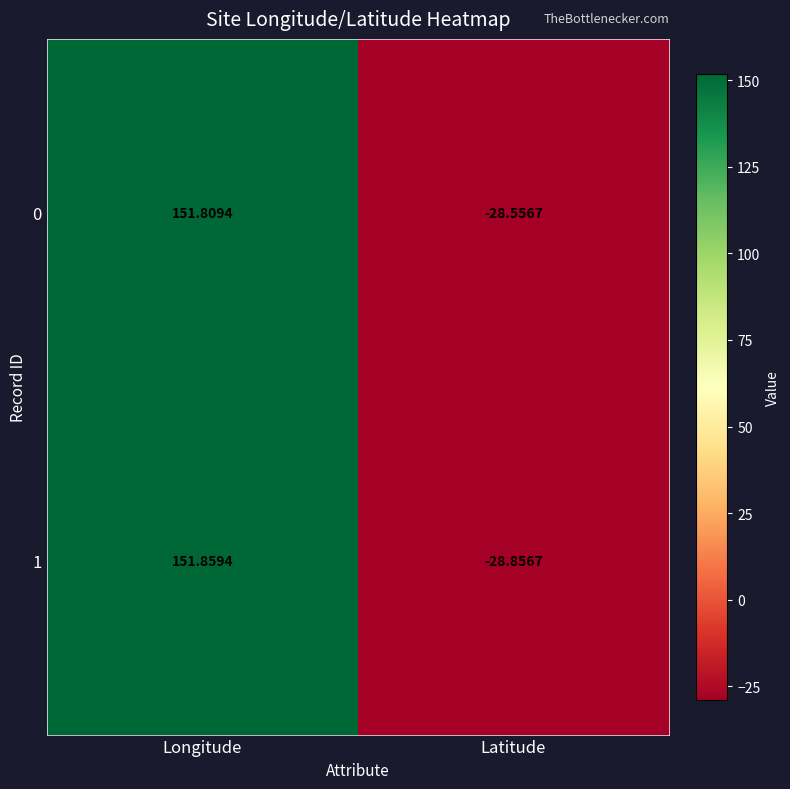

At which category is the sum across all series the highest?

Longitude